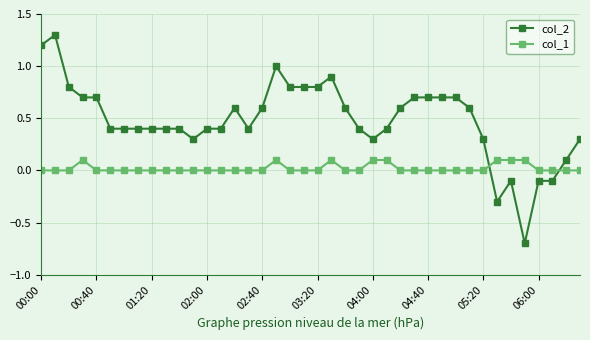

What is the sum of all col_2 values?

19.2